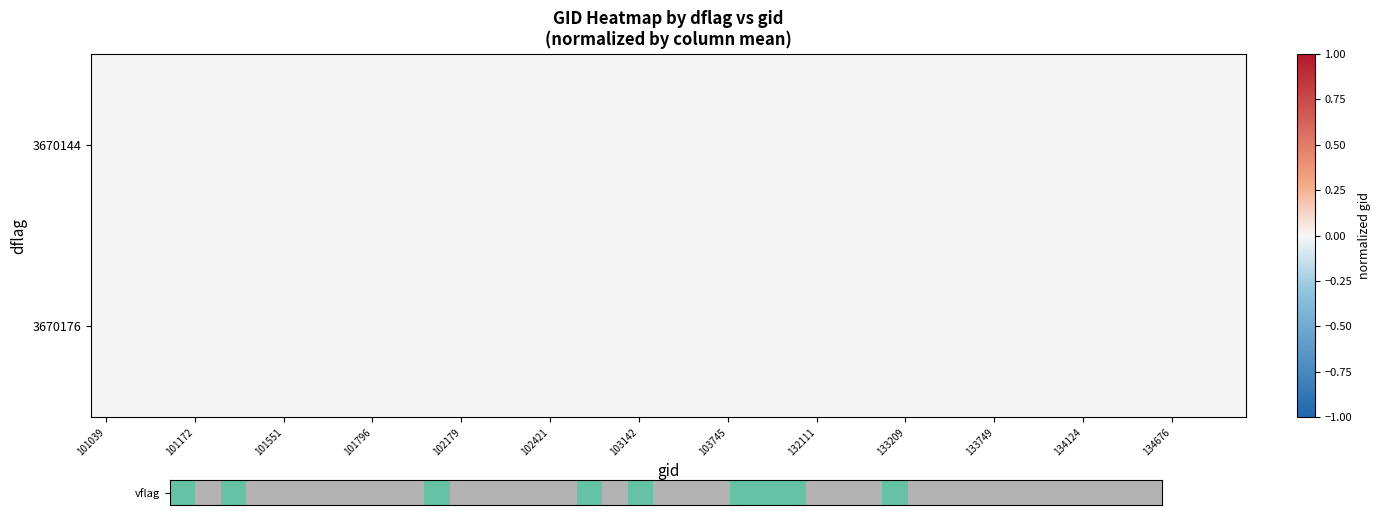

At how many categories does at least one series exceed 0?

30